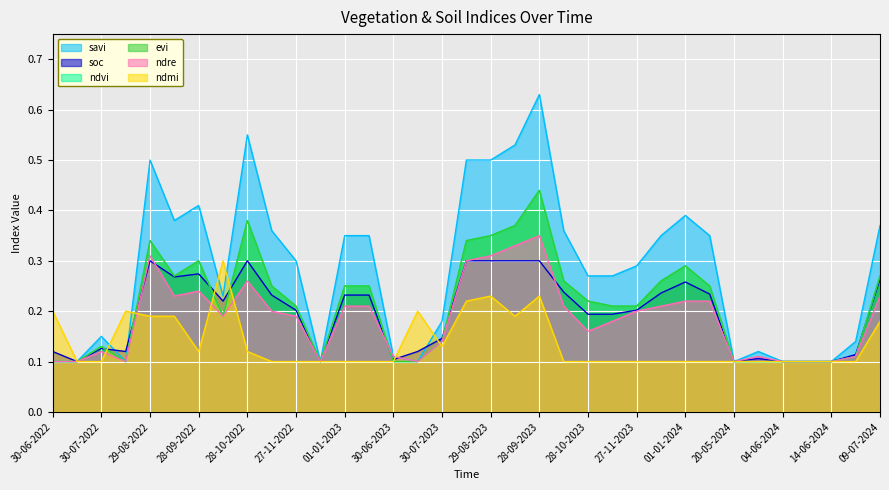

Reading left to right, list all the values displayed in this chart.

savi: 0.1	0.1	0.1	0.1	0.5	0.4	0.4	0.2	0.6	0.4	0.3	0.1	0.3	0.3	0.1	0.1	0.2	0.5	0.5	0.5	0.6	0.4	0.3	0.3	0.3	0.3	0.4	0.3	0.1	0.1	0.1	0.1	0.1	0.1	0.4
soc: 0.1	0.1	0.1	0.1	0.3	0.3	0.3	0.2	0.3	0.2	0.2	0.1	0.2	0.2	0.1	0.1	0.1	0.3	0.3	0.3	0.3	0.2	0.2	0.2	0.2	0.2	0.3	0.2	0.1	0.1	0.1	0.1	0.1	0.1	0.3
ndvi: 0.1	0.1	0.1	0.1	0.3	0.3	0.3	0.2	0.4	0.2	0.2	0.1	0.2	0.2	0.1	0.1	0.1	0.3	0.3	0.4	0.4	0.3	0.2	0.2	0.2	0.3	0.3	0.2	0.1	0.1	0.1	0.1	0.1	0.1	0.3
evi: 0.1	0.1	0.1	0.1	0.3	0.3	0.3	0.2	0.4	0.2	0.2	0.1	0.2	0.2	0.1	0.1	0.1	0.3	0.3	0.4	0.4	0.3	0.2	0.2	0.2	0.3	0.3	0.2	0.1	0.1	0.1	0.1	0.1	0.1	0.3
ndre: 0.1	0.1	0.1	0.1	0.3	0.2	0.2	0.2	0.3	0.2	0.2	0.1	0.2	0.2	0.1	0.1	0.1	0.3	0.3	0.3	0.3	0.2	0.2	0.2	0.2	0.2	0.2	0.2	0.1	0.1	0.1	0.1	0.1	0.1	0.2
ndmi: 0.2	0.1	0.1	0.2	0.2	0.2	0.1	0.3	0.1	0.1	0.1	0.1	0.1	0.1	0.1	0.2	0.1	0.2	0.2	0.2	0.2	0.1	0.1	0.1	0.1	0.1	0.1	0.1	0.1	0.1	0.1	0.1	0.1	0.1	0.2